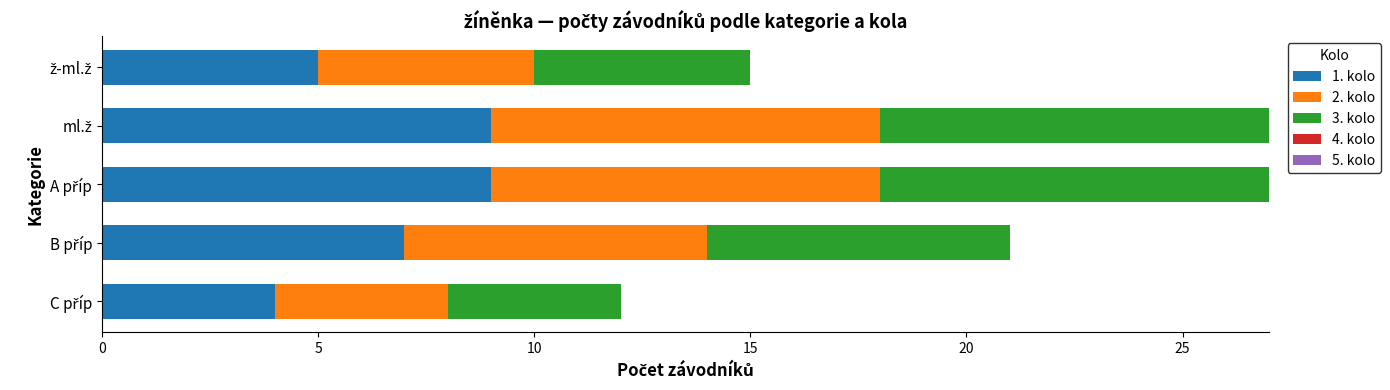

What is the highest value of the 1. kolo series?

9